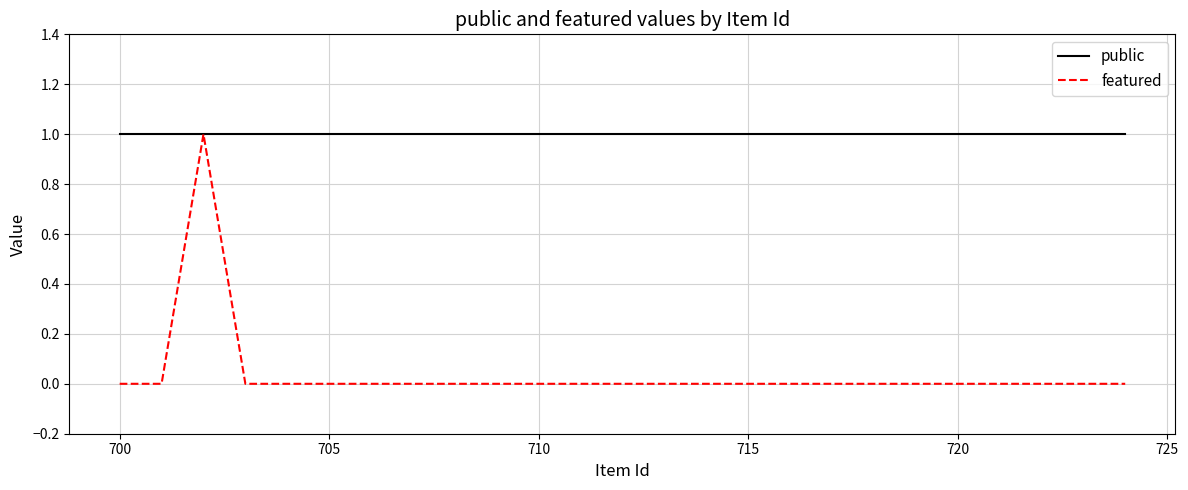

Which series has the widest spread of values?

featured